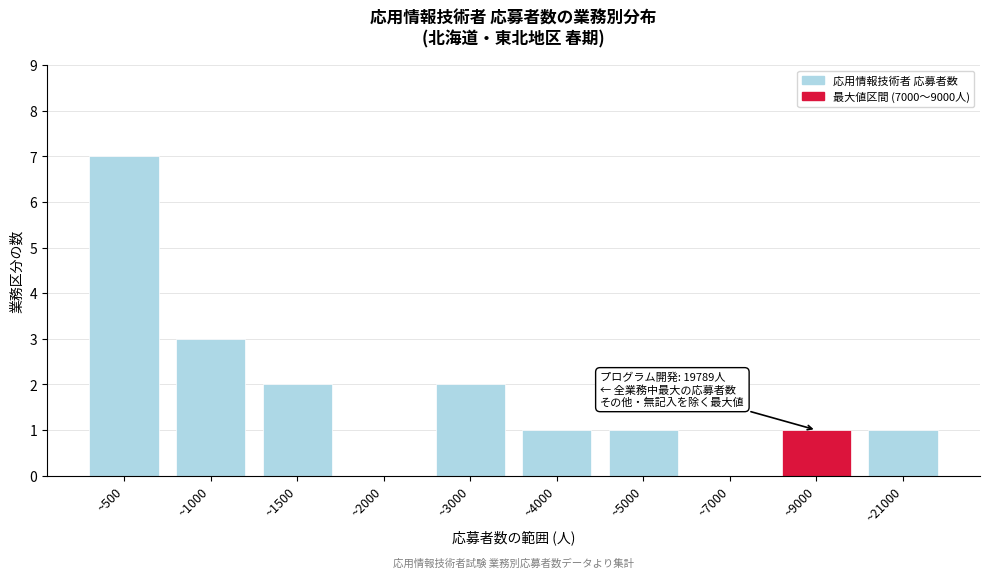

Reading left to right, what are all the values shown in this chart?

~500=7	~1000=3	~1500=2	~2000=0	~3000=2	~4000=1	~5000=1	~7000=0	~9000=1	~21000=1